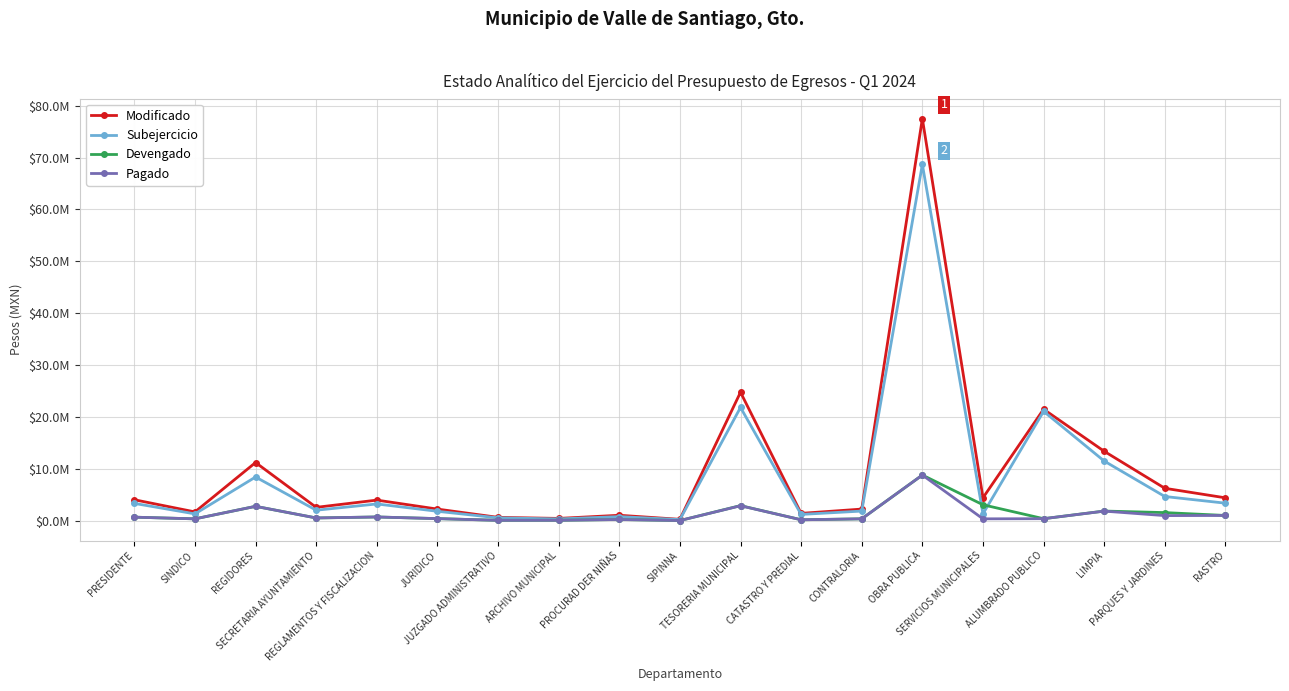

What is the sum of all Pagado values?

23089617.5